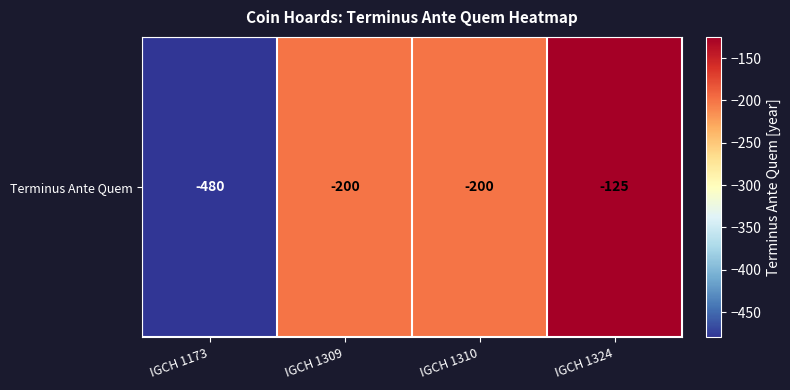

True or false: the data shows -185 at IGCH 1324.

False